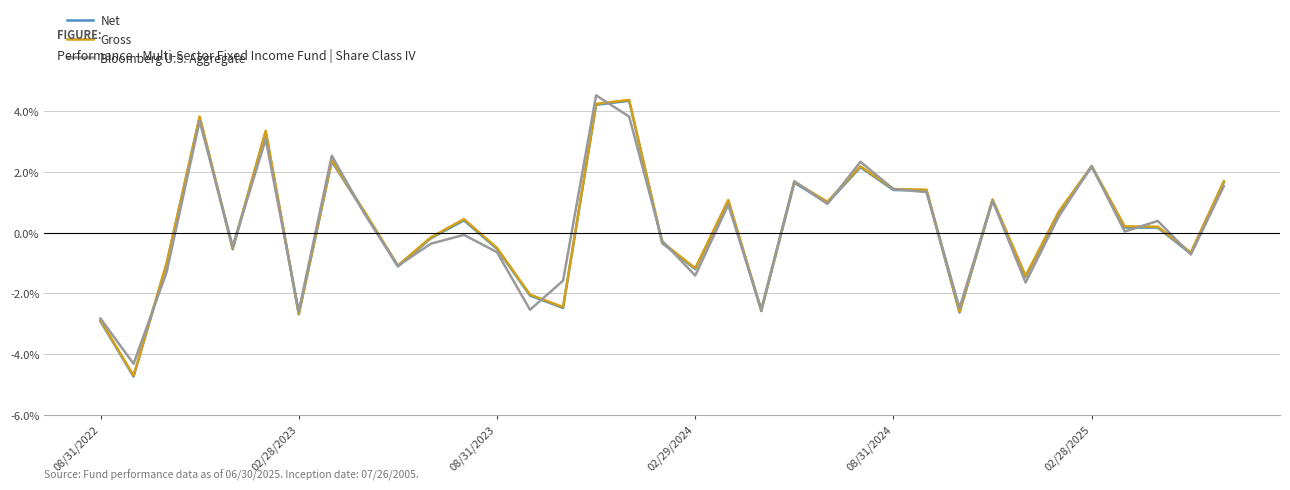

True or false: Gross and Net intersect in this chart.

False